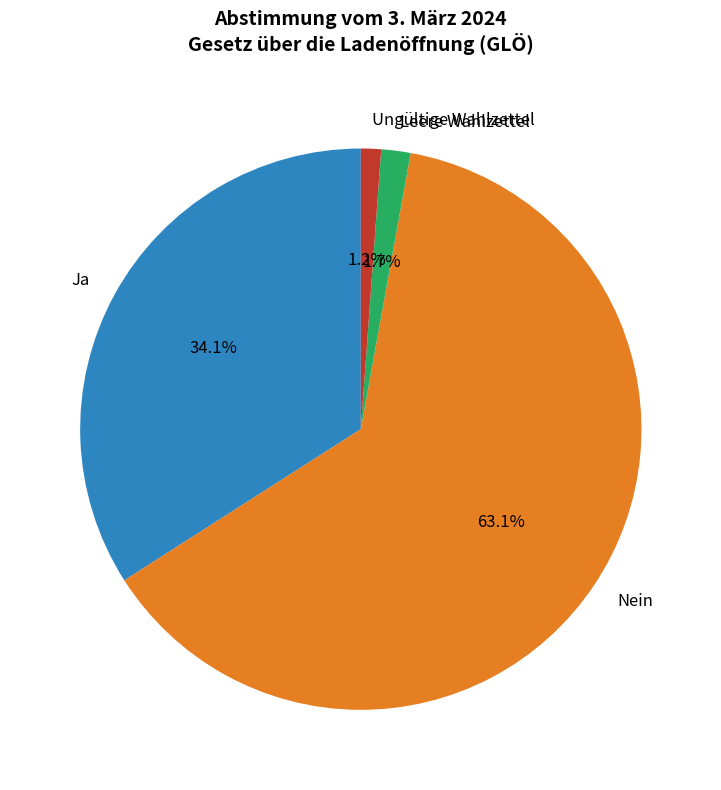

Which category has the smallest portion of the pie?

Ungültige Wahlzettel